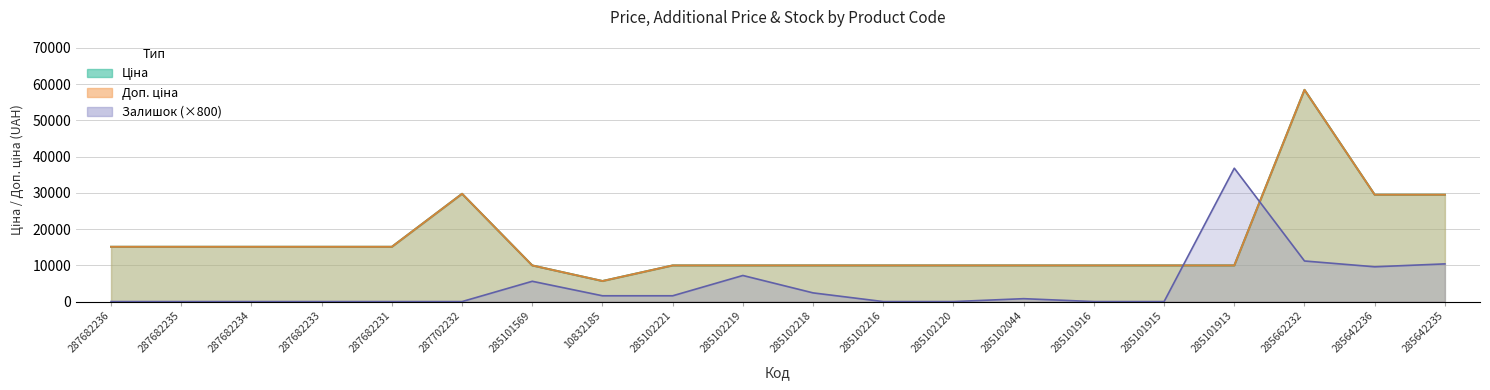

Does the chart have visible grid lines?

Yes